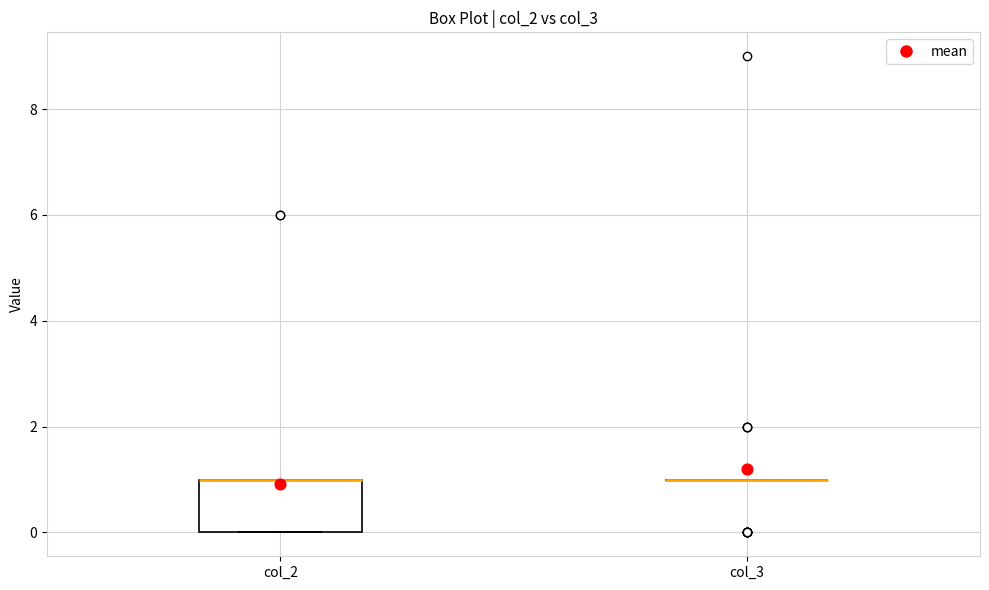

Reading left to right, read every box against the y-axis: the position of its median line, the range the box covers, and the ends of its whiskers. The values are not printed on the chart, so give them approximately, as read against the axis.

col_2: median 1 (drawn on the box's upper edge), box 0 to 1, whiskers 0 to 1
col_3: box collapsed to a line at 1, whiskers 1 to 1